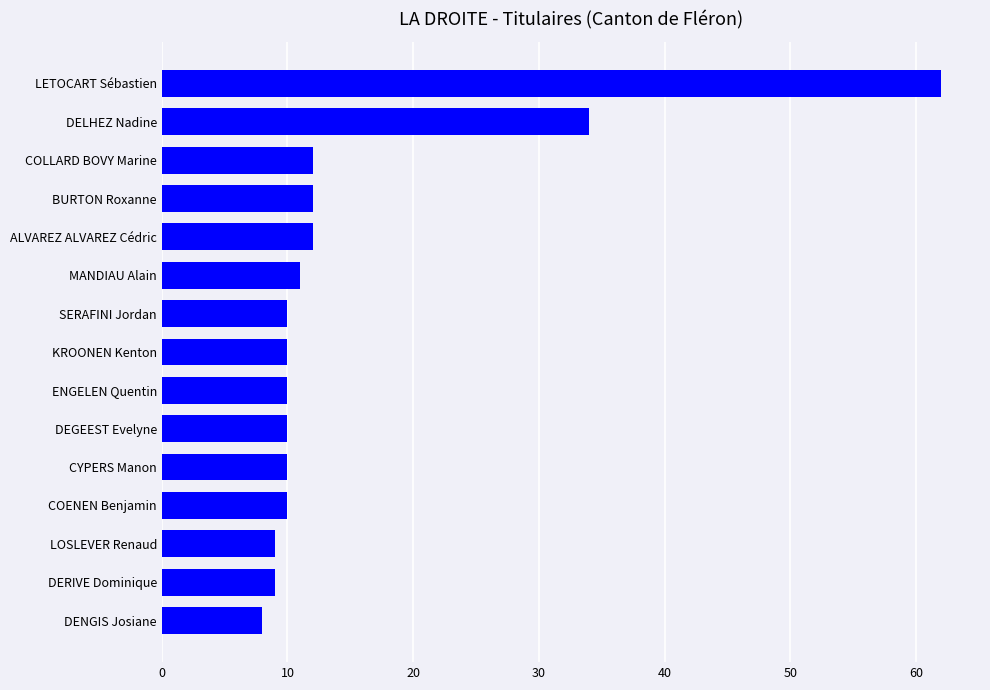

What is the difference between the values at DEGEEST Evelyne and LETOCART Sébastien?

52